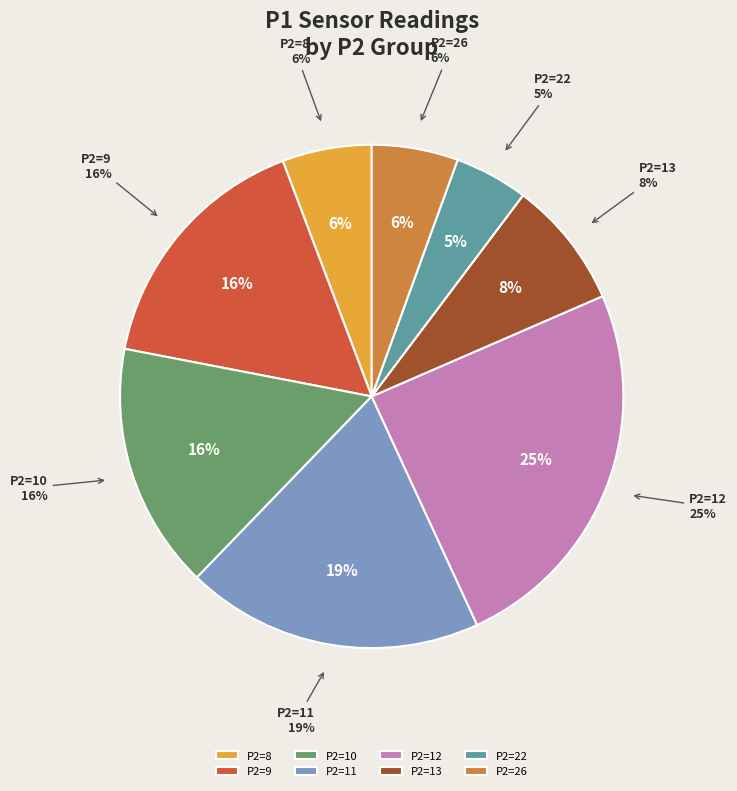

Does 14 account for over 50% of the chart?

No